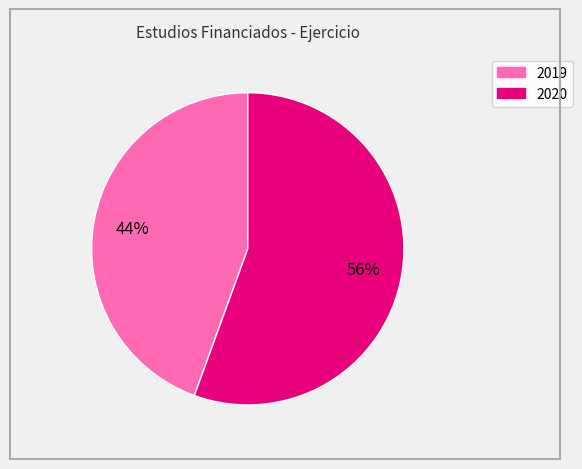

Which category has the biggest portion of the pie?

2020